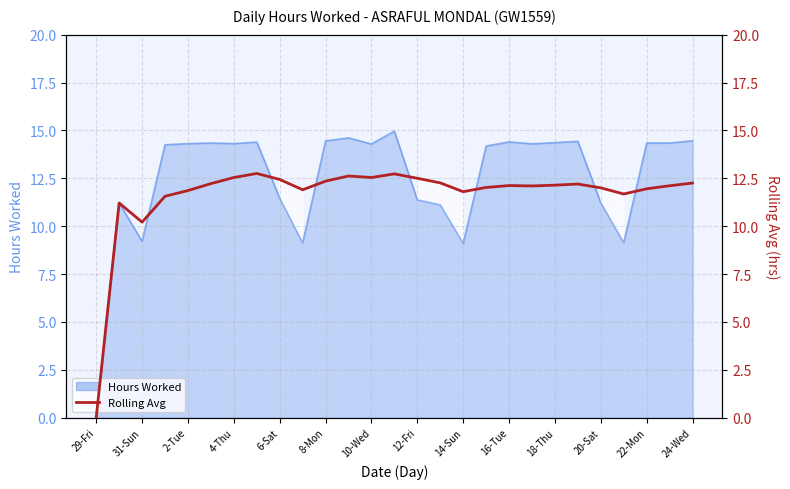

Reading right to left, extract all data points from this chart.

12.2	12.1	11.9	11.7	12.0	12.2	12.1	12.1	12.1	12.0	11.8	12.3	12.5	12.7	12.5	12.6	12.3	11.9	12.4	12.8	12.5	12.2	11.9	11.6	10.2	11.2	0.0